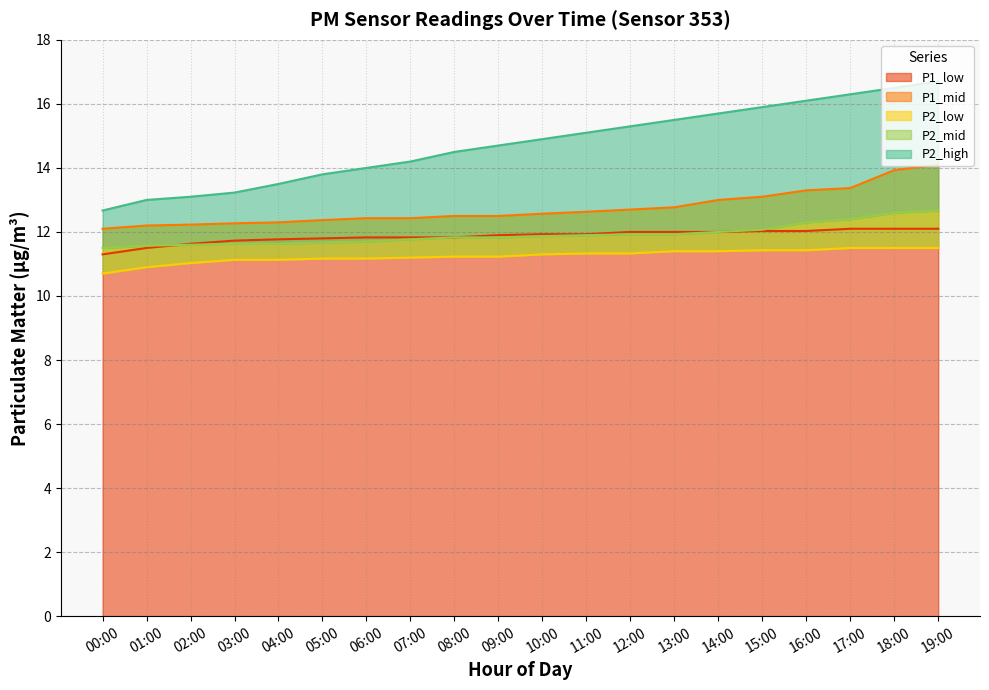

Is it true that P1_mid equals 13.0 at 14:00?

True